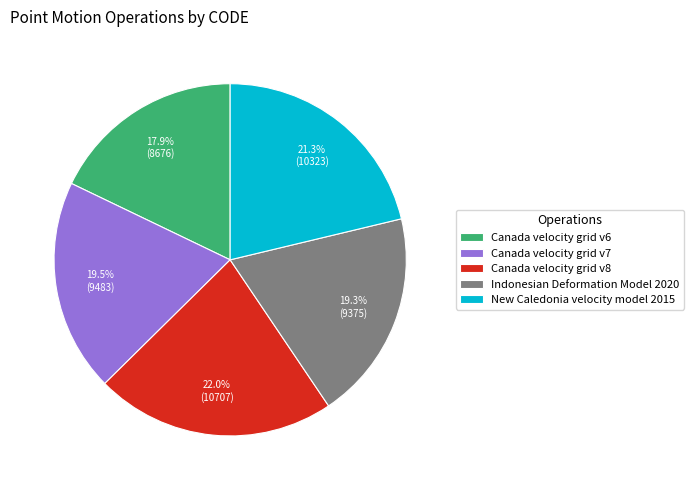

What percentage is NOT represented by Indonesian Deformation Model 2020?

80.7%